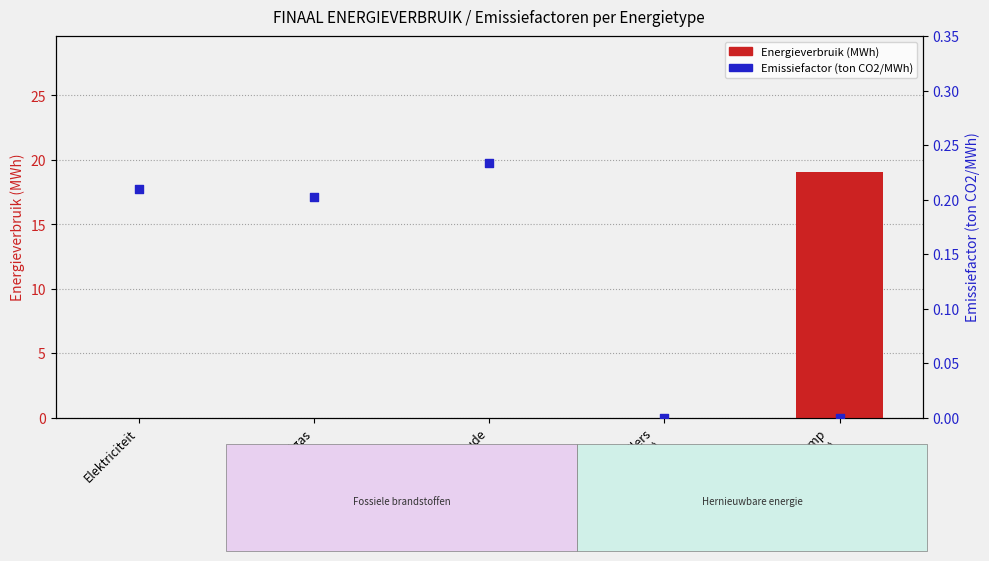

At how many categories does at least one series exceed 3?

1